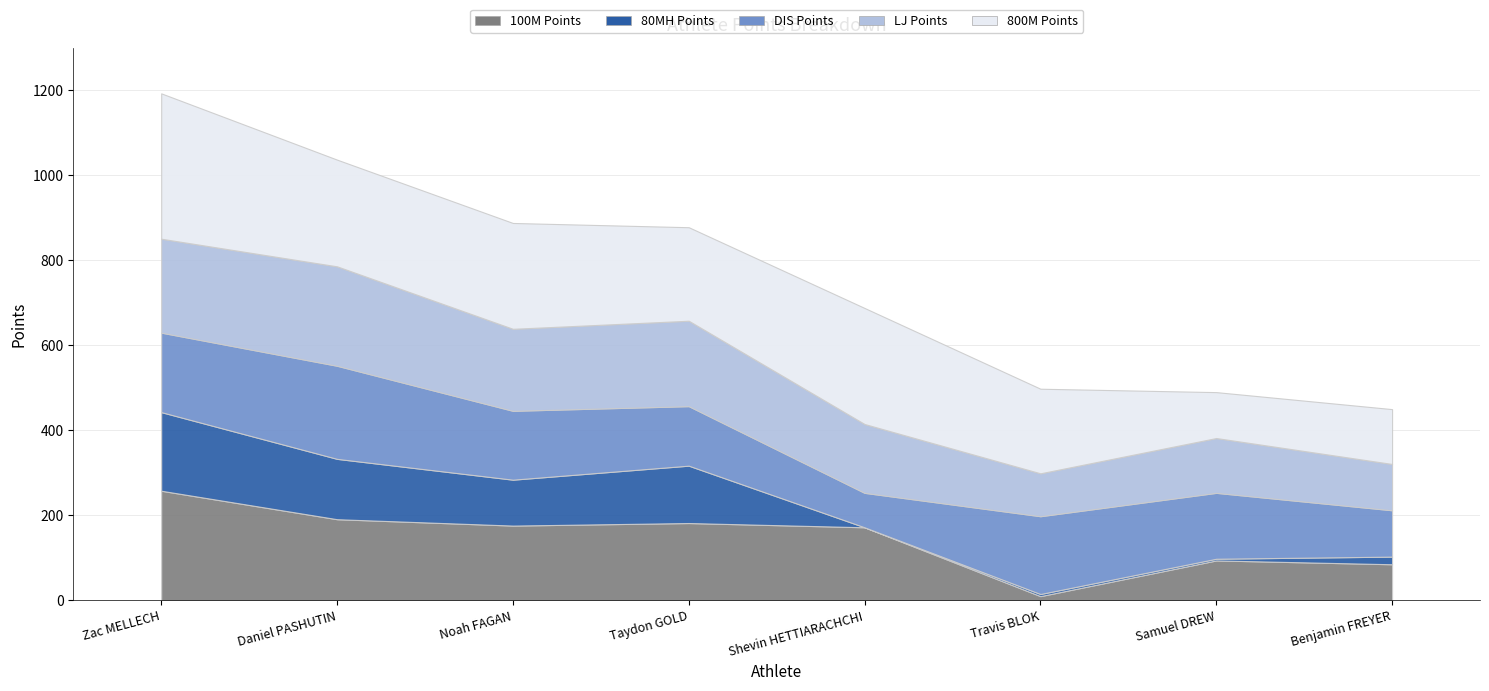

At which label does 100M Points reach its peak?

Zac MELLECH